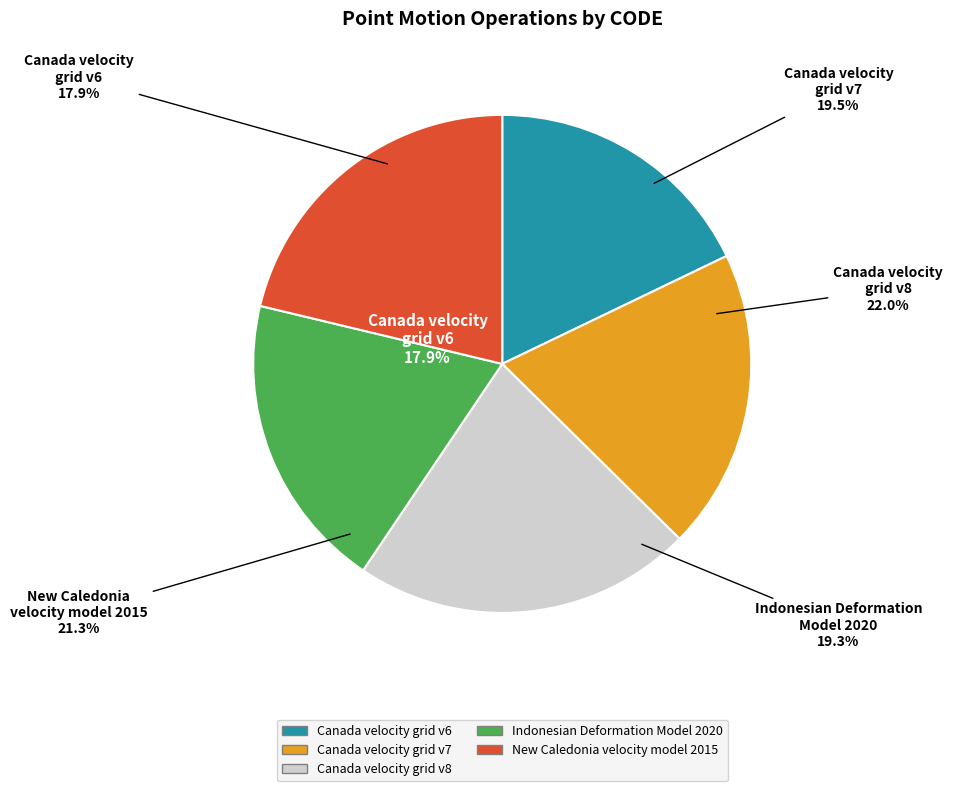

What is the smallest slice in the pie chart?

Canada velocity grid v6